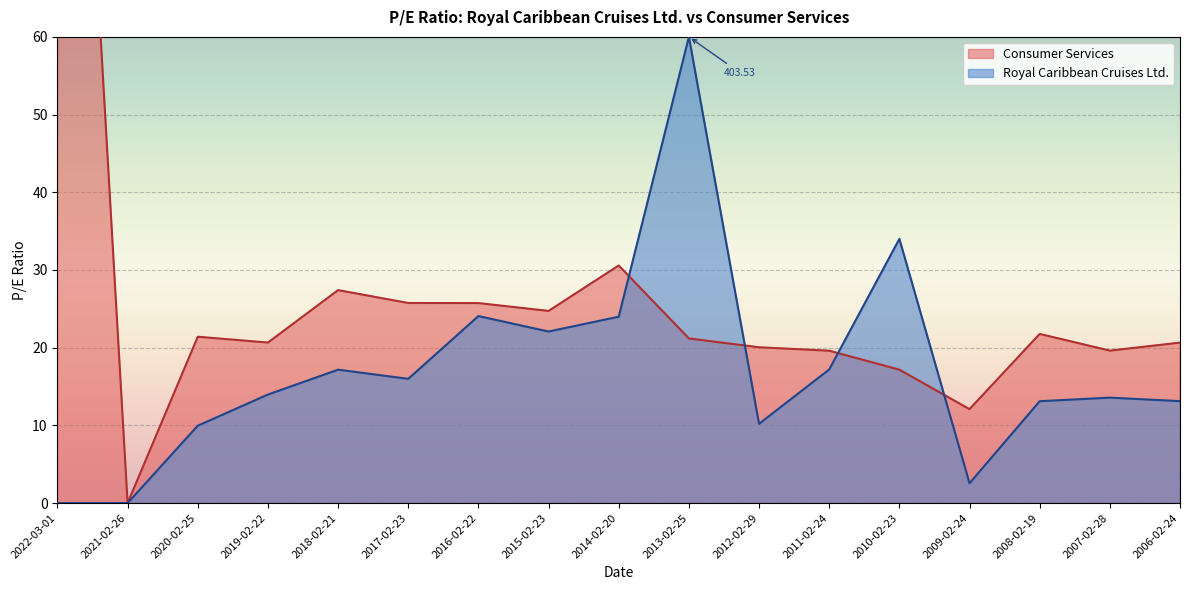

At which category does the data reach its first local peak?

2020-02-25